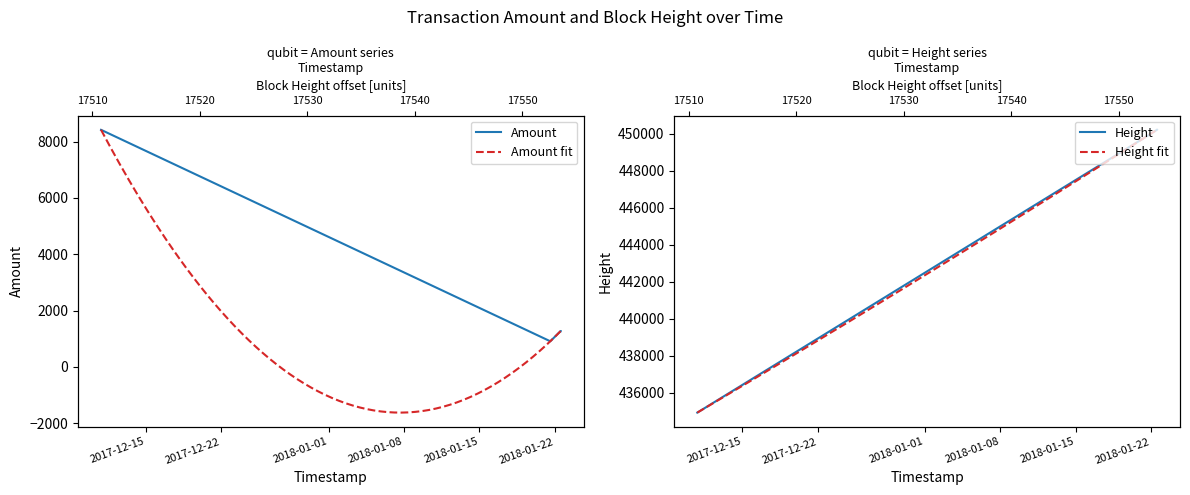

Reading right to left, list all the values displayed in this chart.

Amount: 1272.7	1273.7	910.6	911.6	8414.6	8415.6
Height: 450219.0	450215.0	449860.0	449858.0	434927.0	434924.0